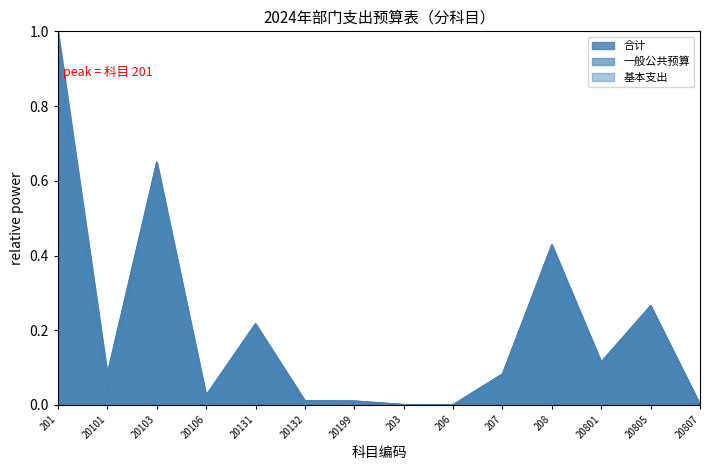

In 合计, how many points are lower than both neighbors (excluding endpoints)?

4